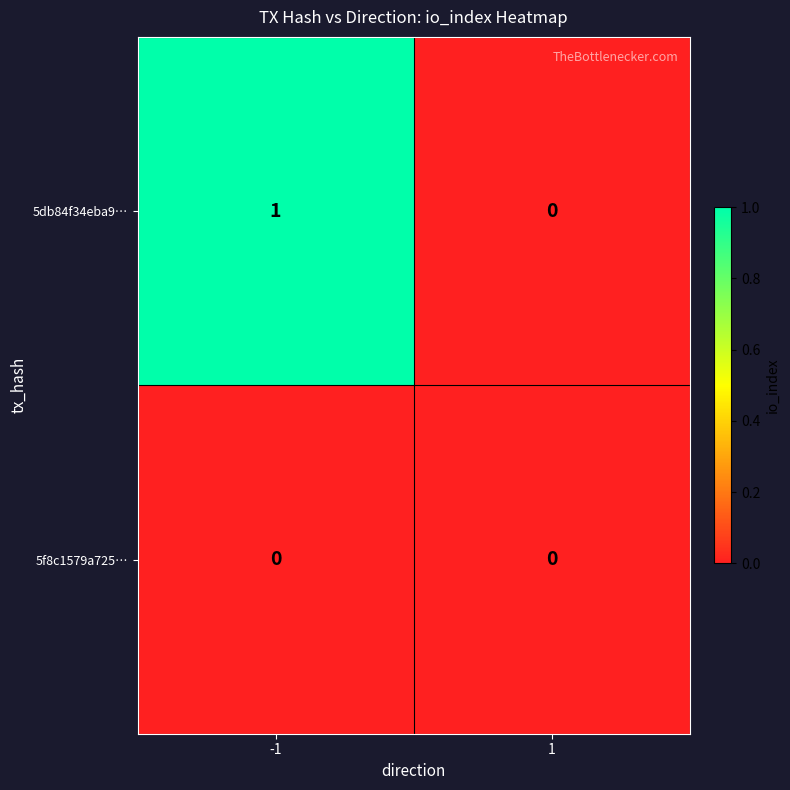

The value of 5f8c1579a725… at -1 is 0. True or false?

True